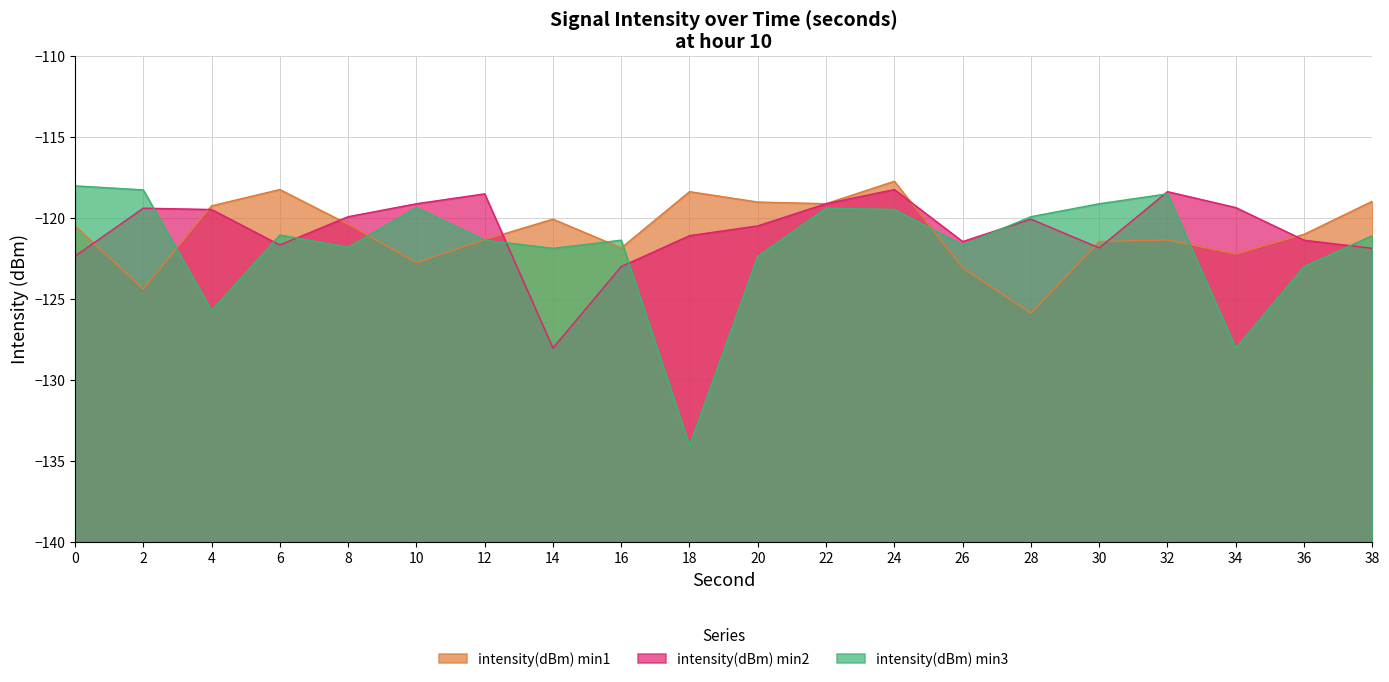

Between which two adjacent categories do intensity(dBm) min1 and intensity(dBm) min2 first intersect?

0 and 2